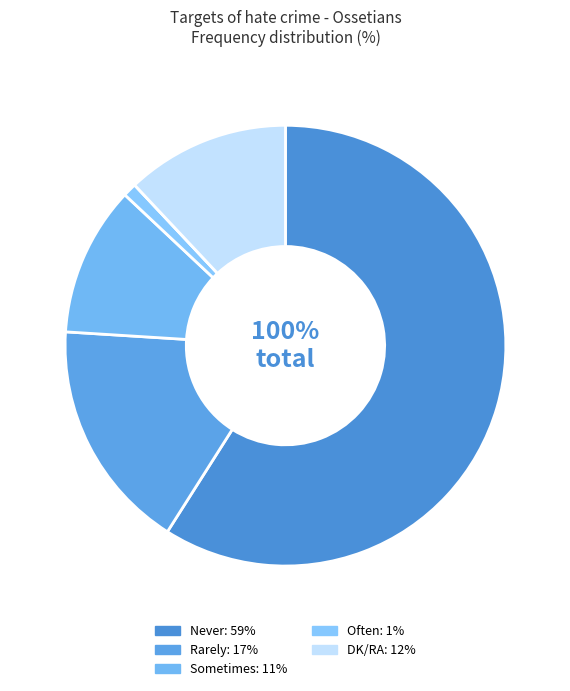

What percentage is the Rarely slice, to the nearest percent?

17%